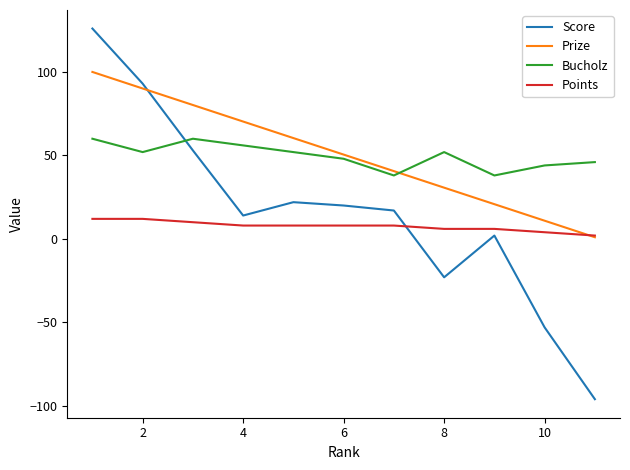

What is the minimum value shown in the chart?

-96.0